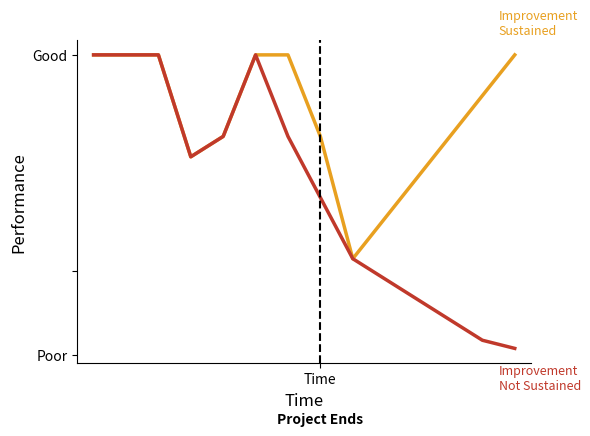

The Improvement Sustained series shows 6.0 at Time. True or false?

True